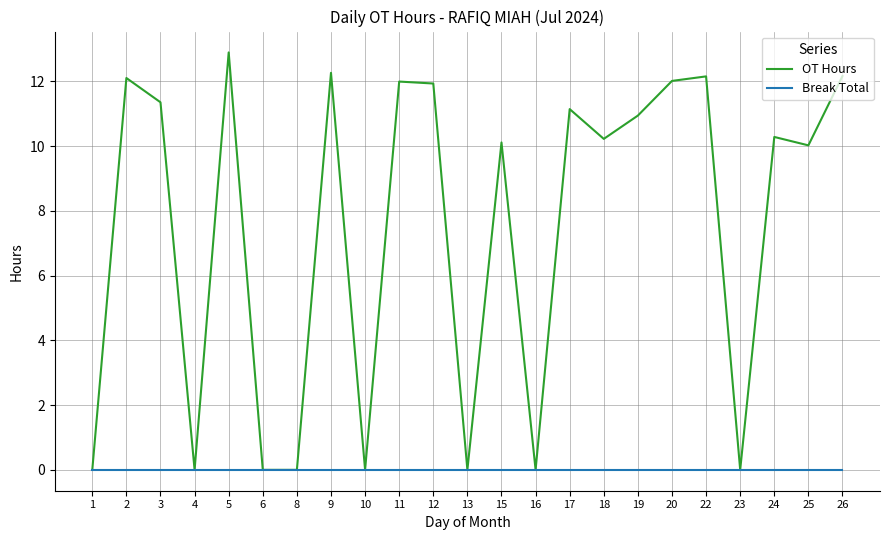

What is the total value across all series at 26?

12.2